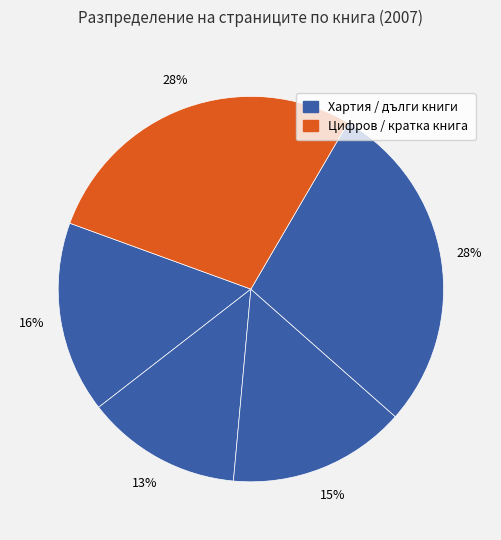

Count the number of slices in the pie.

5